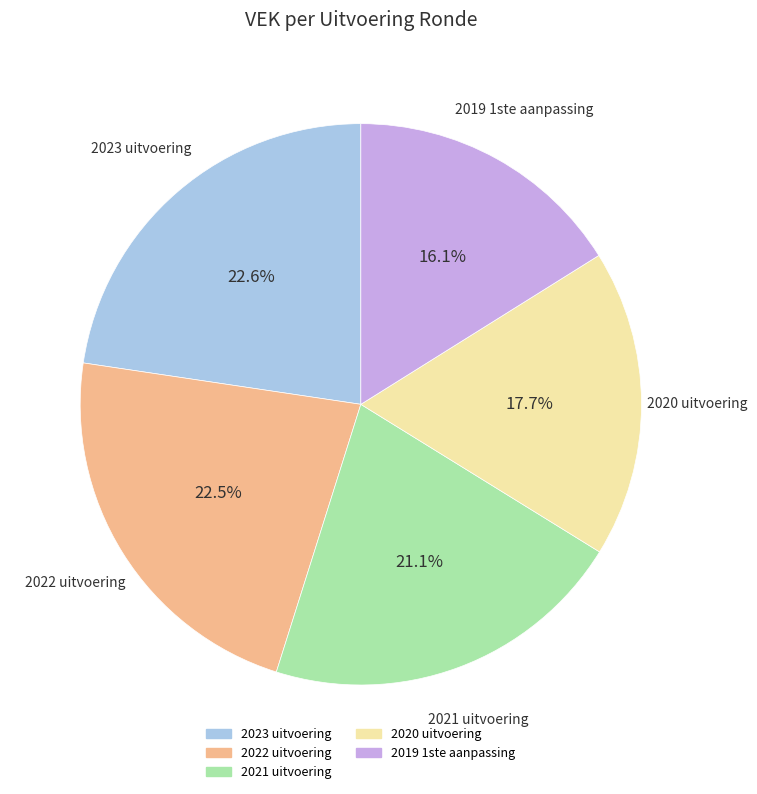

What percentage do 2021 uitvoering and 2020 uitvoering together represent?

38.8%